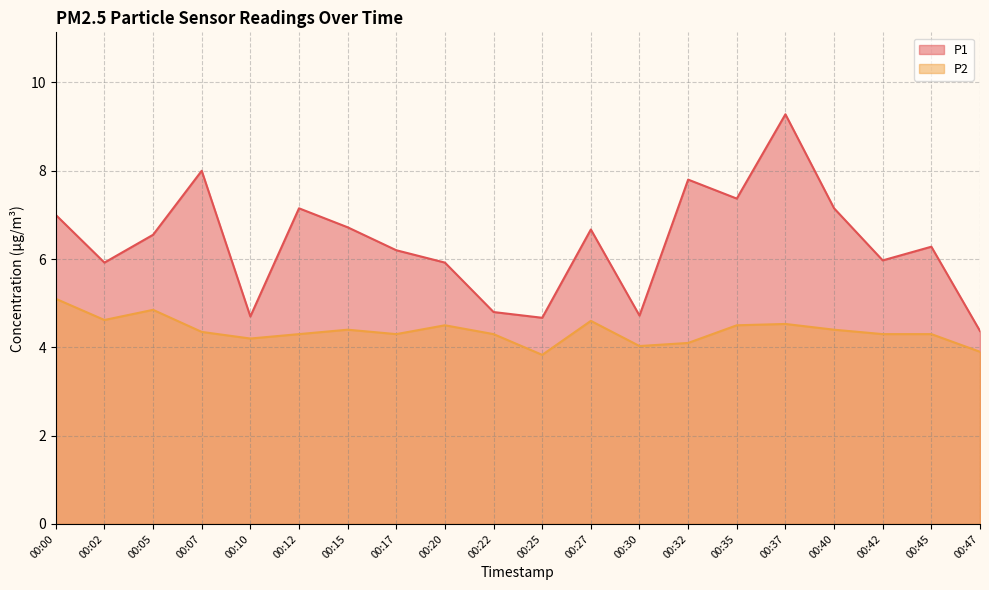

What is the value of the P2 point at the 16th from the left?

4.5